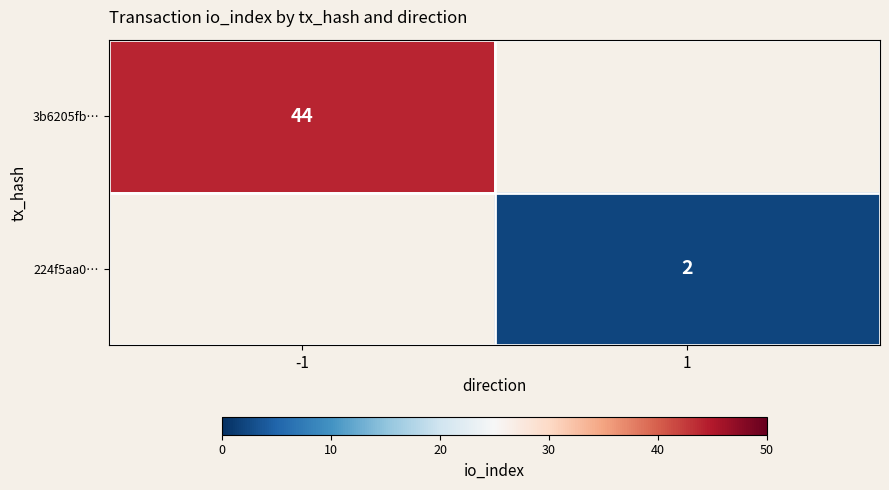

Is the value of 3b6205fb… at -1 greater than the value of 224f5aa0… at 1?

Yes